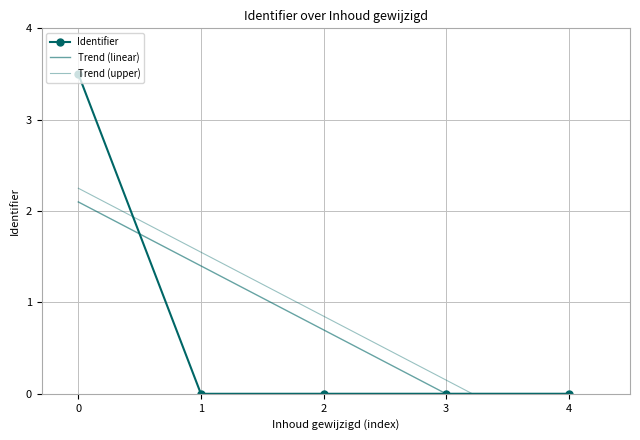

The Identifier series shows 0.0 at 3. True or false?

True